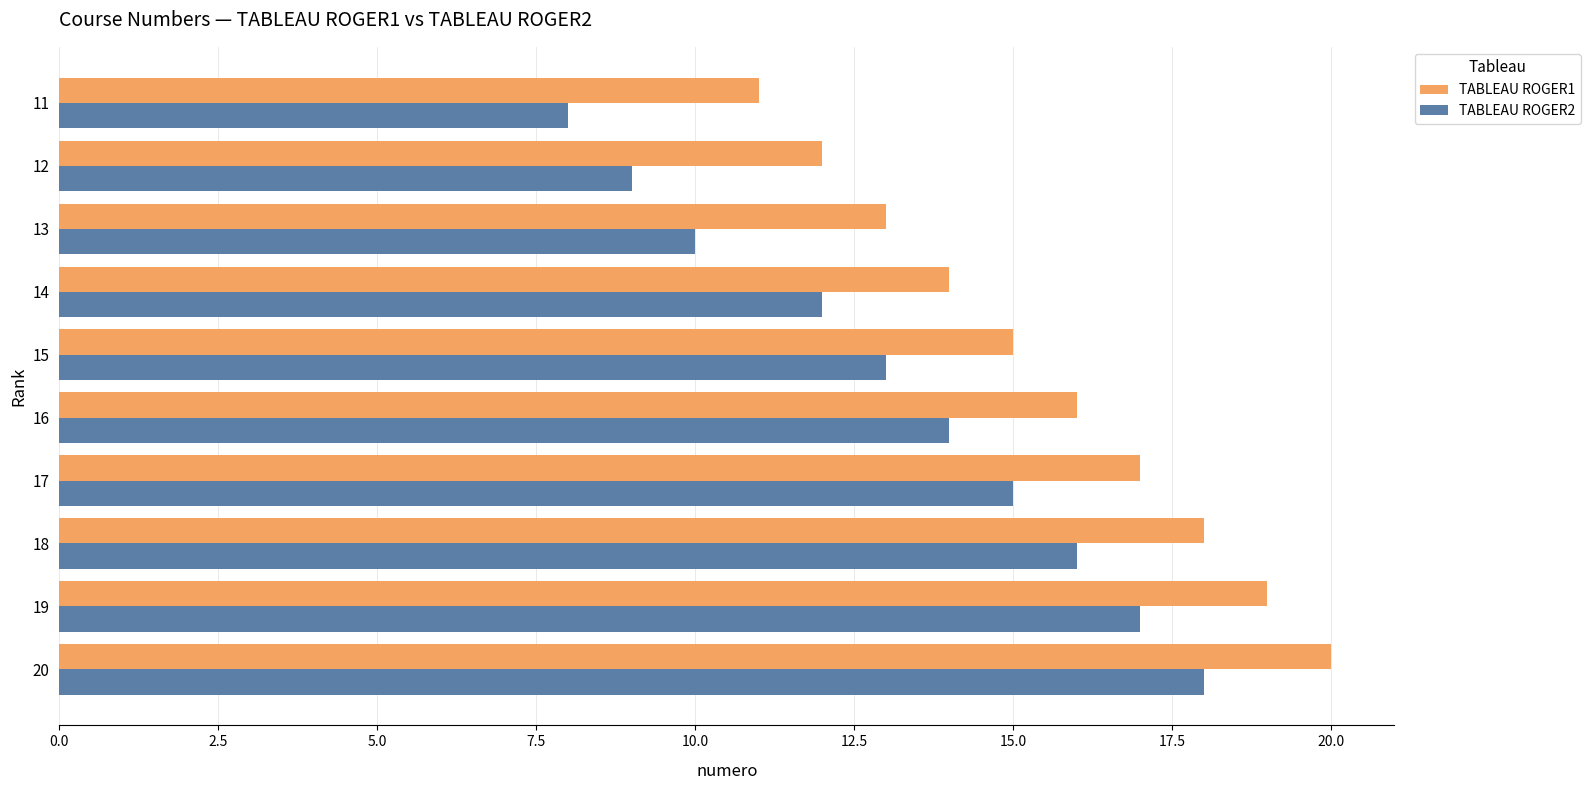

What is the minimum value shown in the chart?

8